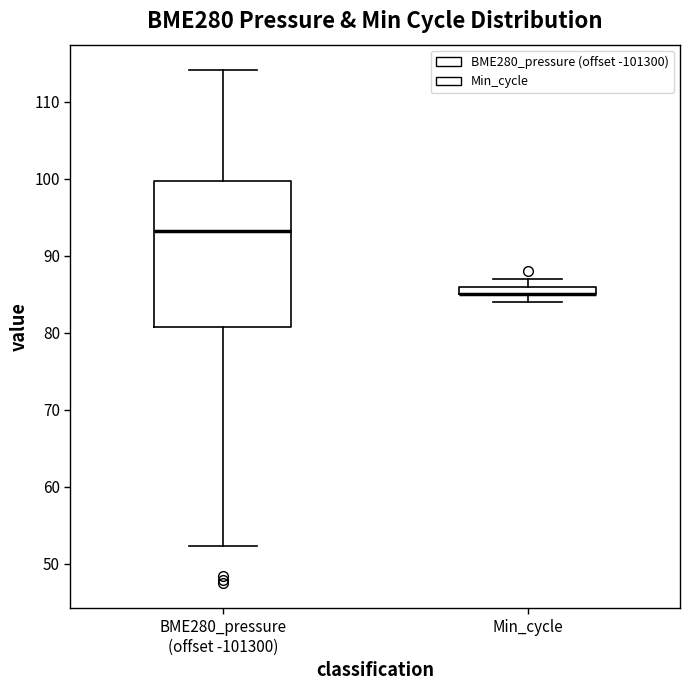

Which box is the tallest, from its lower edge to its upper edge?

BME280_pressure (offset -101300)